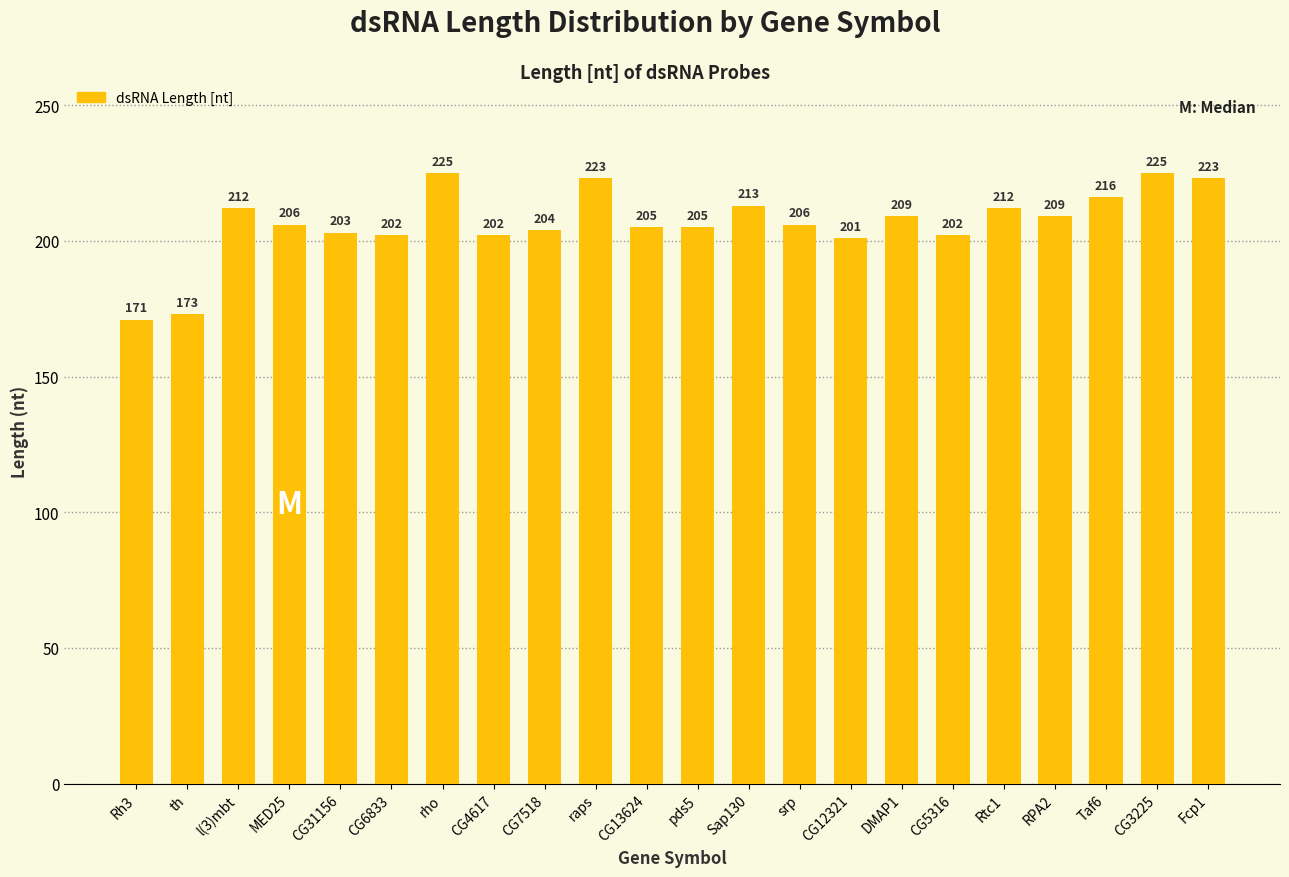

The value at Sap130 is 294. True or false?

False